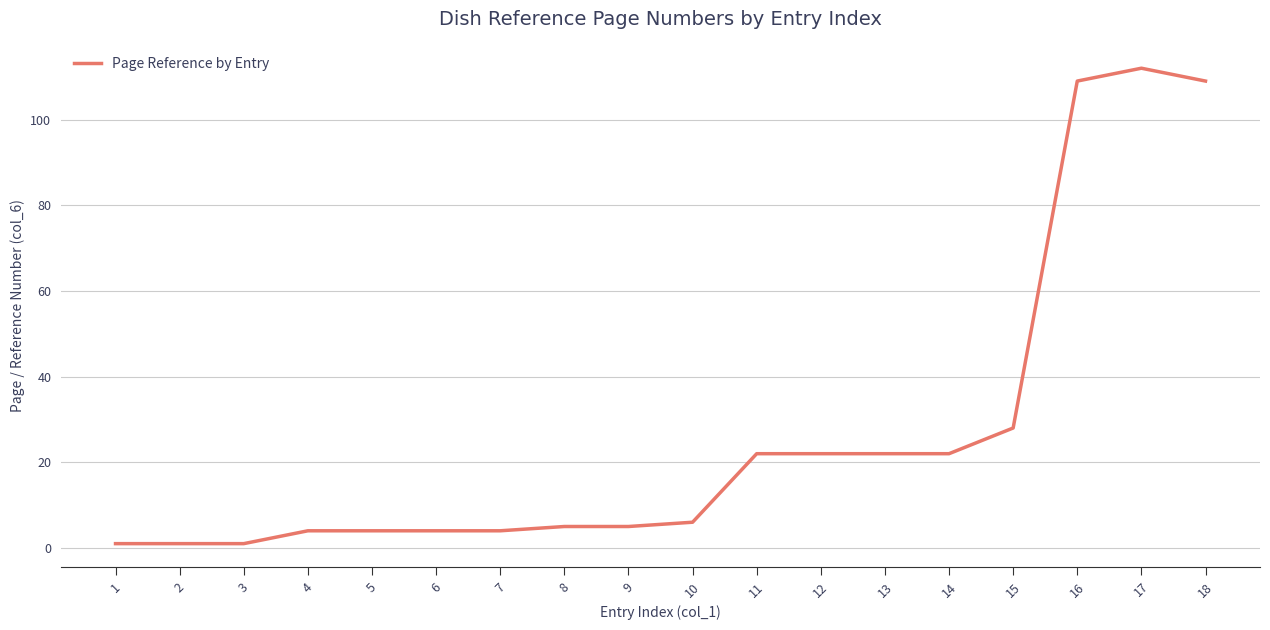

Which label corresponds to the largest value in the chart?

17